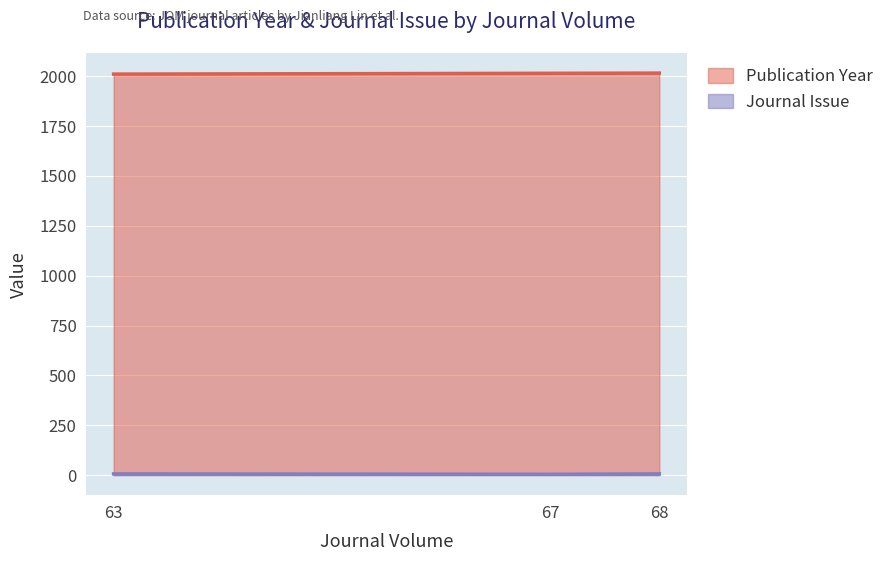

Does the chart display data point markers on the line(s)?

No